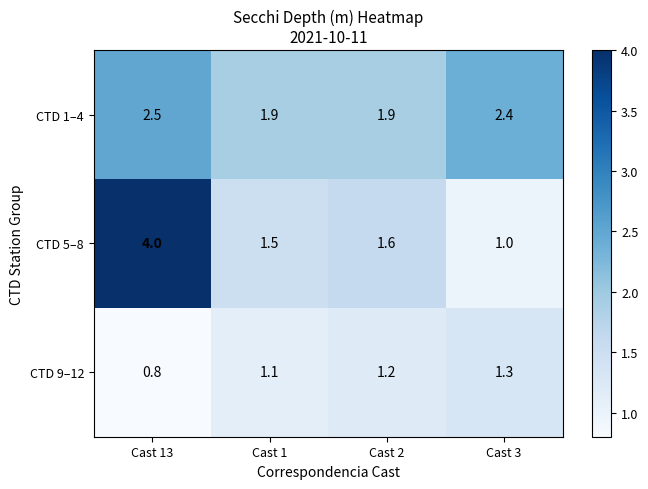

What is the difference between the maximum and minimum values in the CTD 1–4 series?

0.6